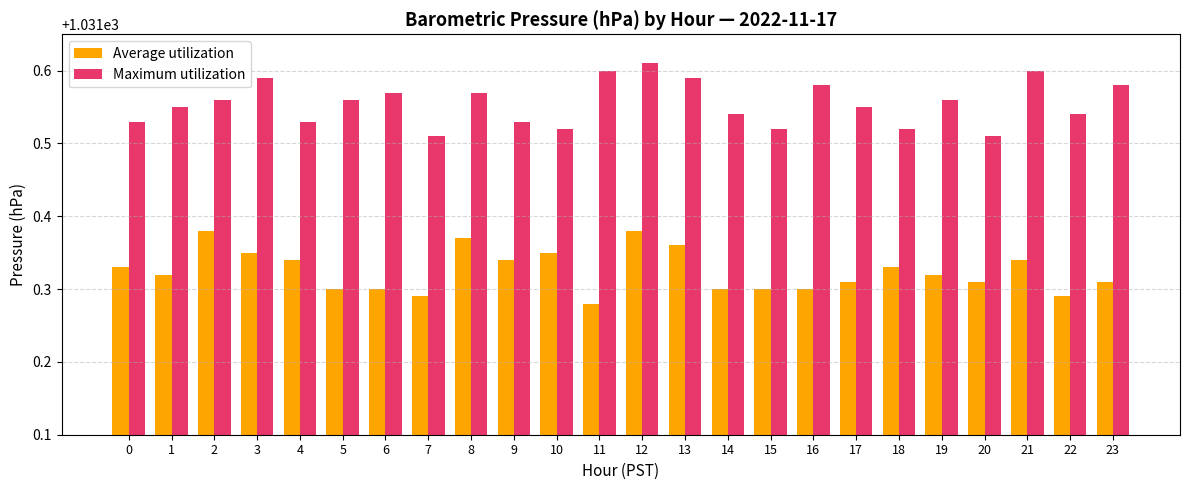

Are the bars horizontal?

No